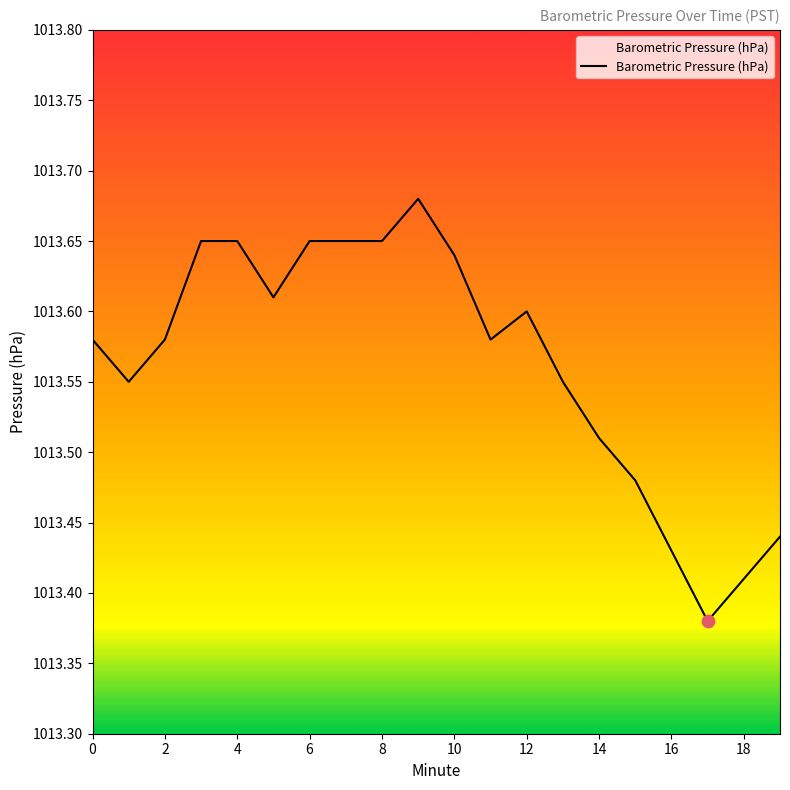

What is the difference between the maximum and minimum values?

0.3